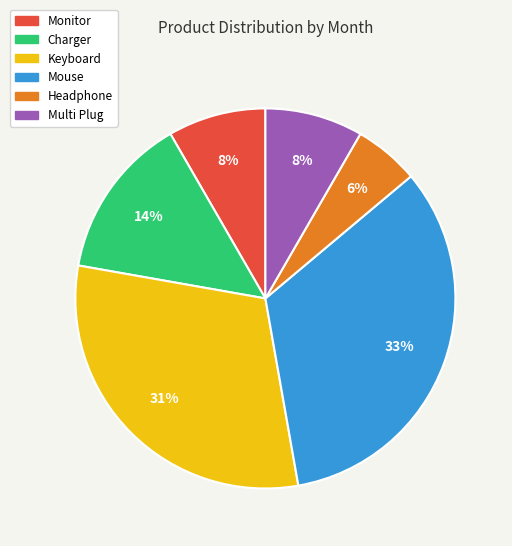

Which has a higher value, Mouse or Headphone?

Mouse